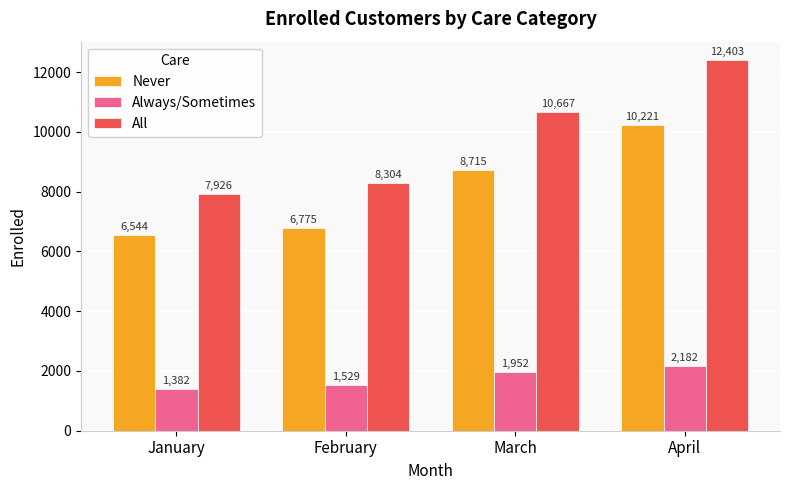

At which label is All closest to 10164?

March